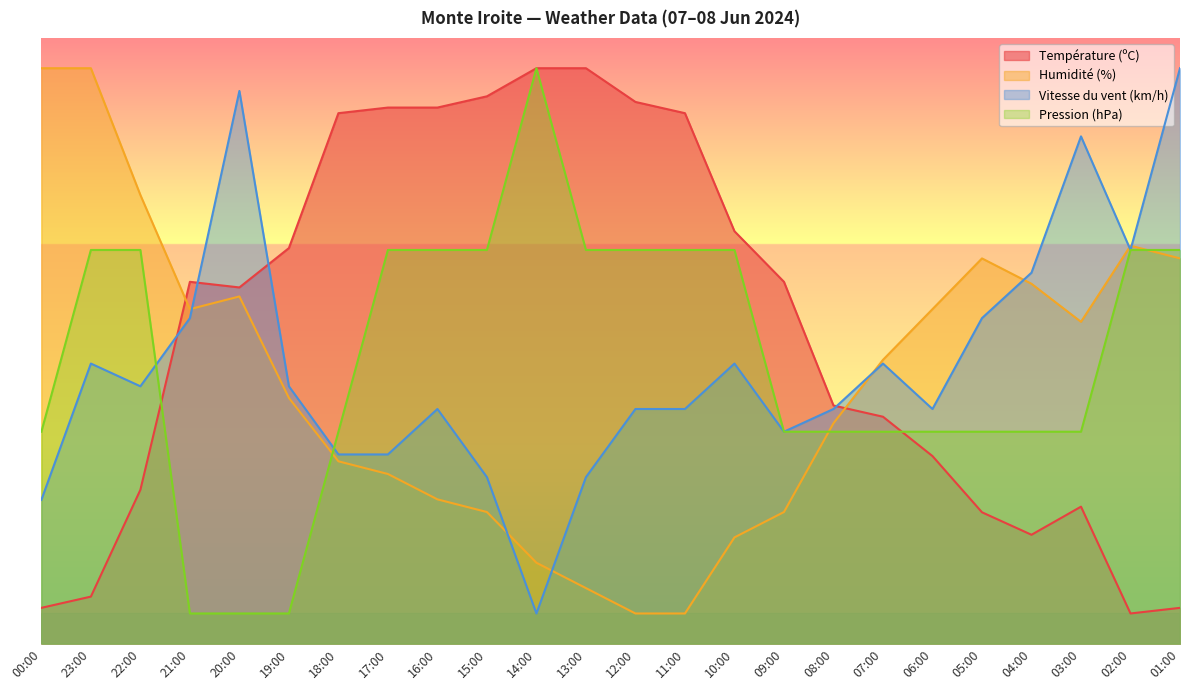

True or false: Température (ºC) has a value of 43.0 at 06:00.

False